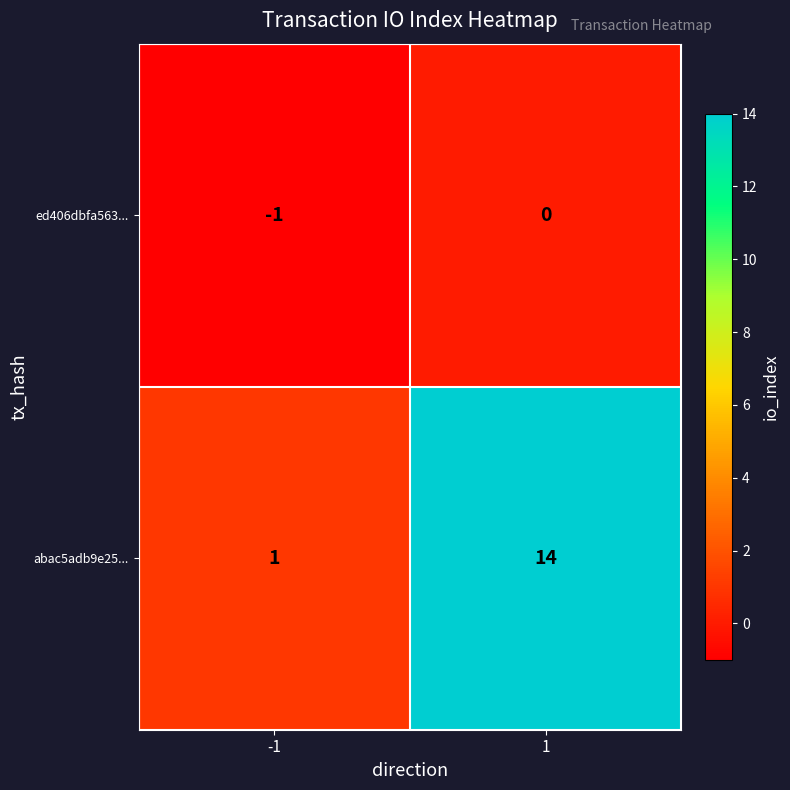

At how many categories does at least one series exceed 4?

1